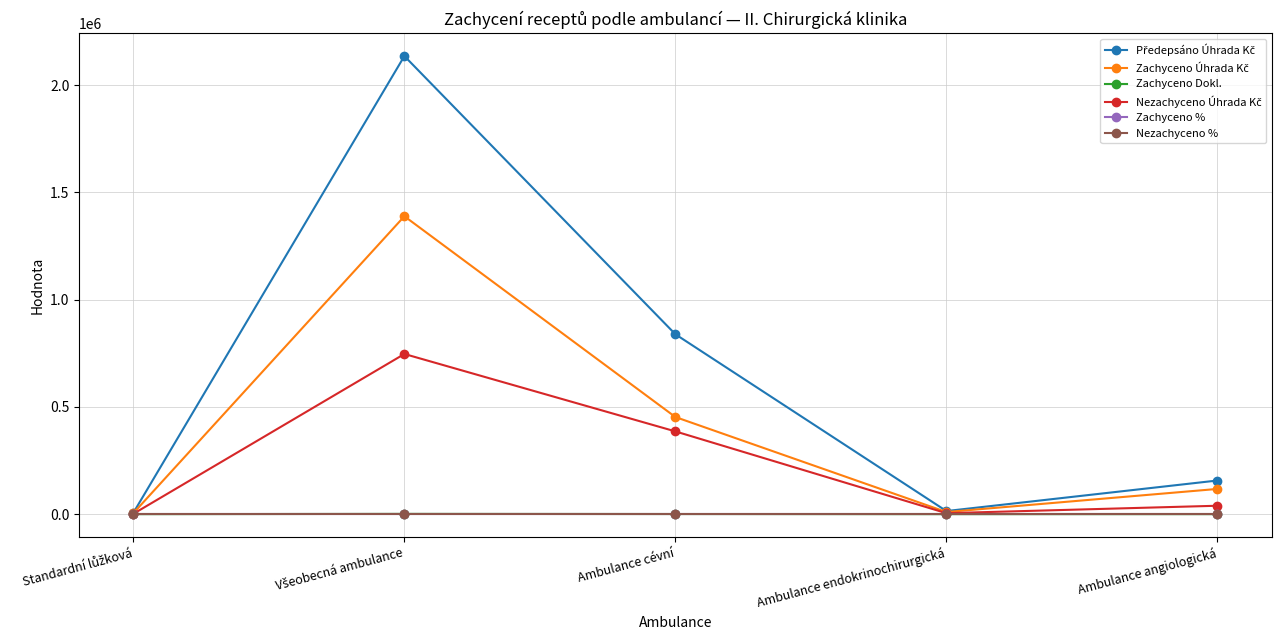

At how many categories does at least one series exceed 204421?

2